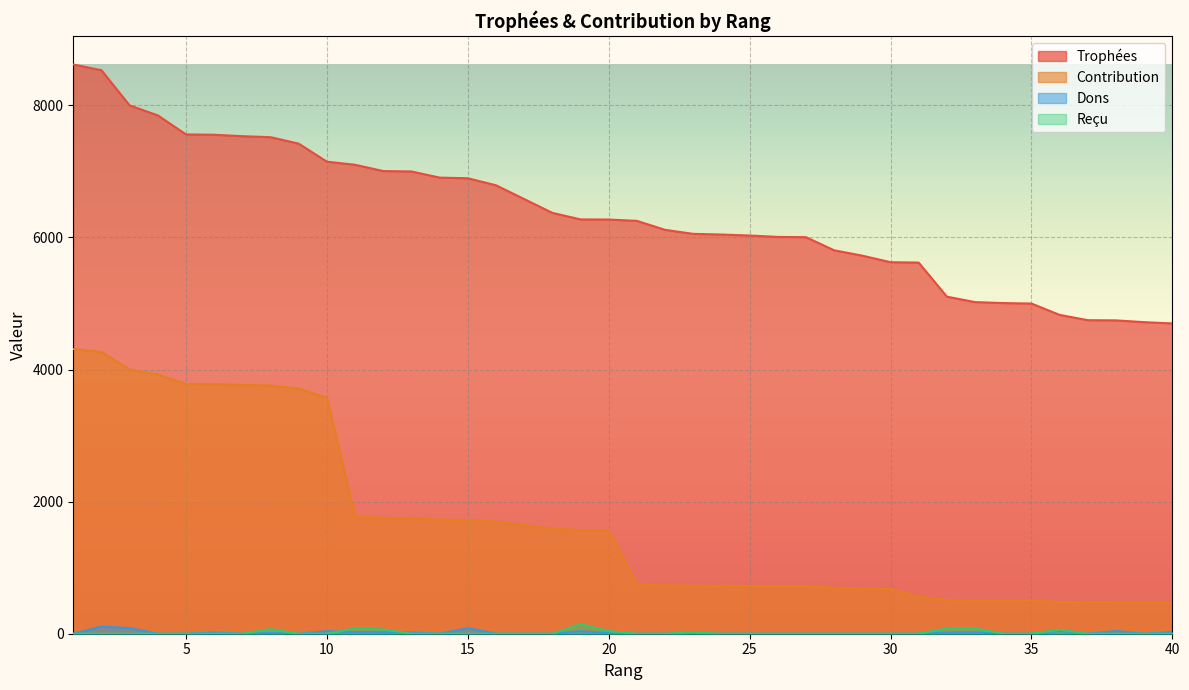

At 12, list the series in order from smallest to largest.

Dons, Reçu, Contribution, Trophées